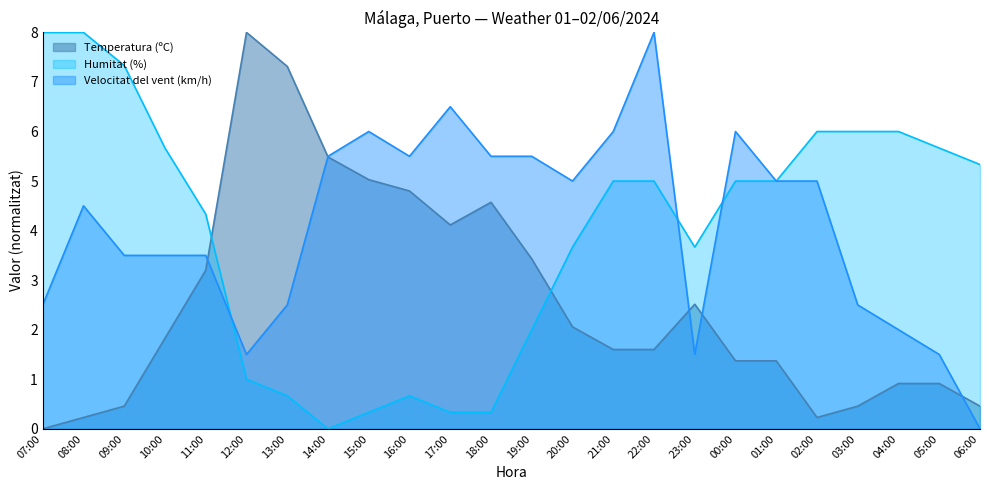

Where do Humitat (%) and Velocitat del vent (km/h) first cross each other?

11:00 and 12:00